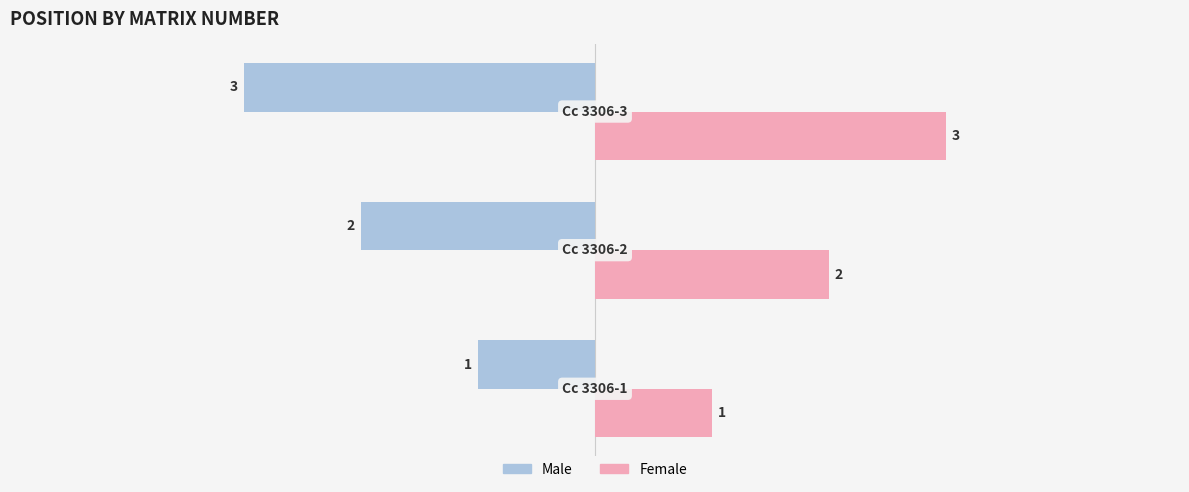

What is the sum of all Male values?

-6